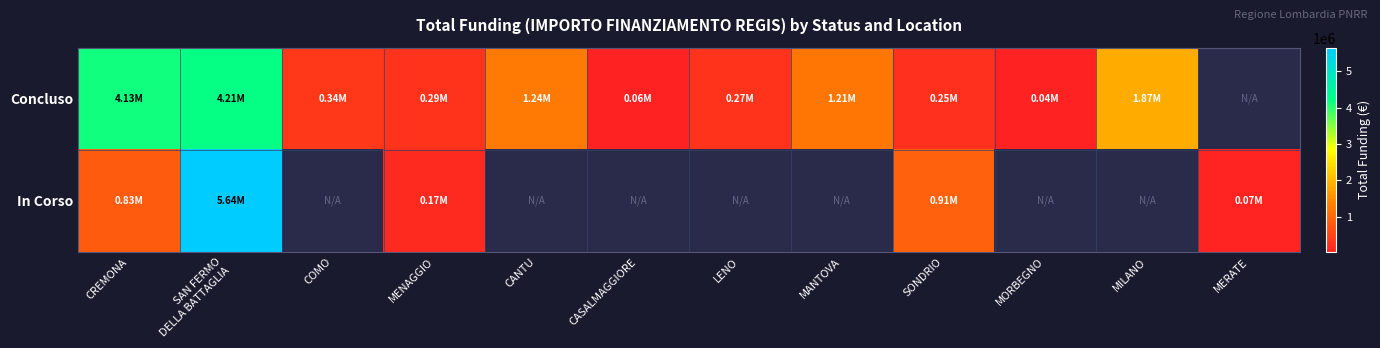

True or false: Concluso has a value of 57564.0 at CASALMAGGIORE.

True